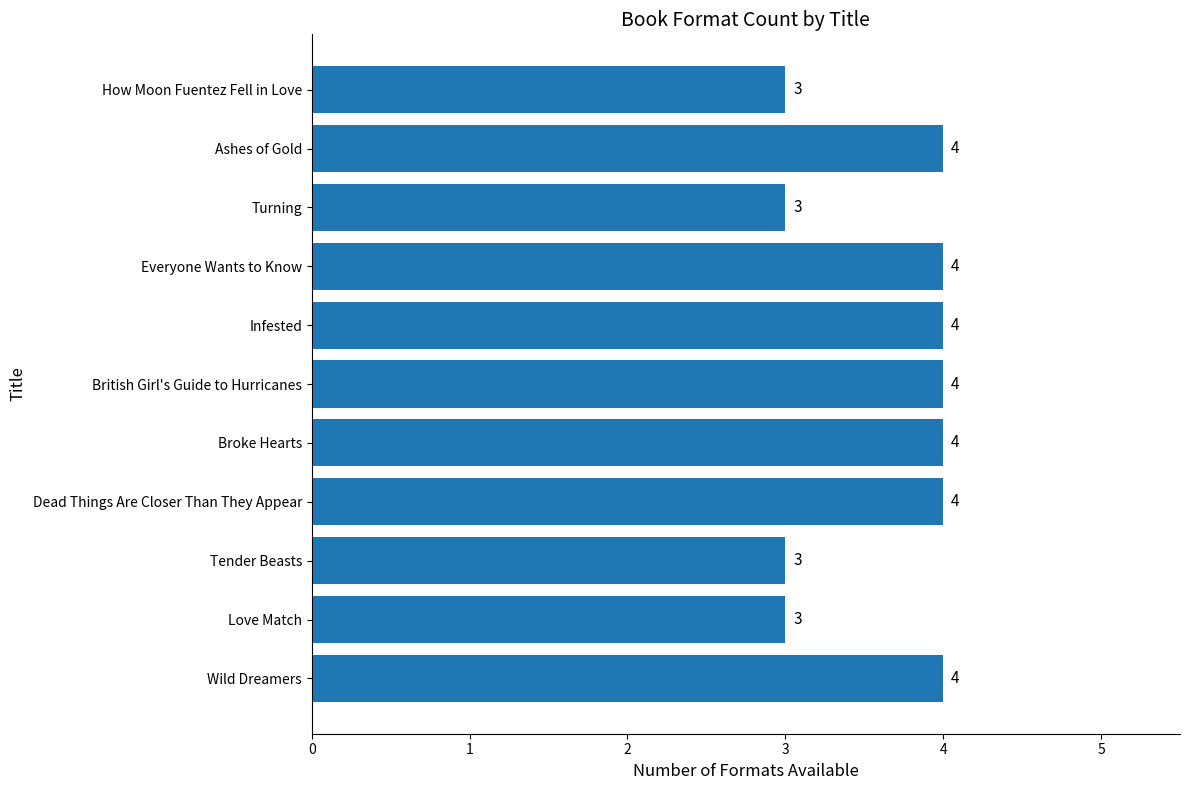

Count the number of data series in this chart.

1